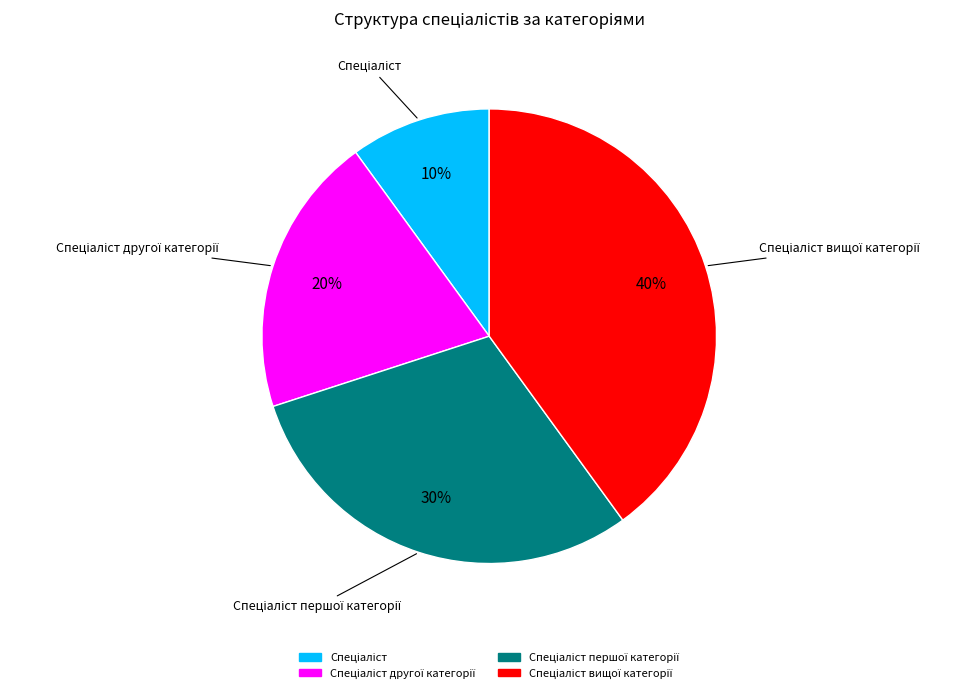

Does any single category account for the majority?

No